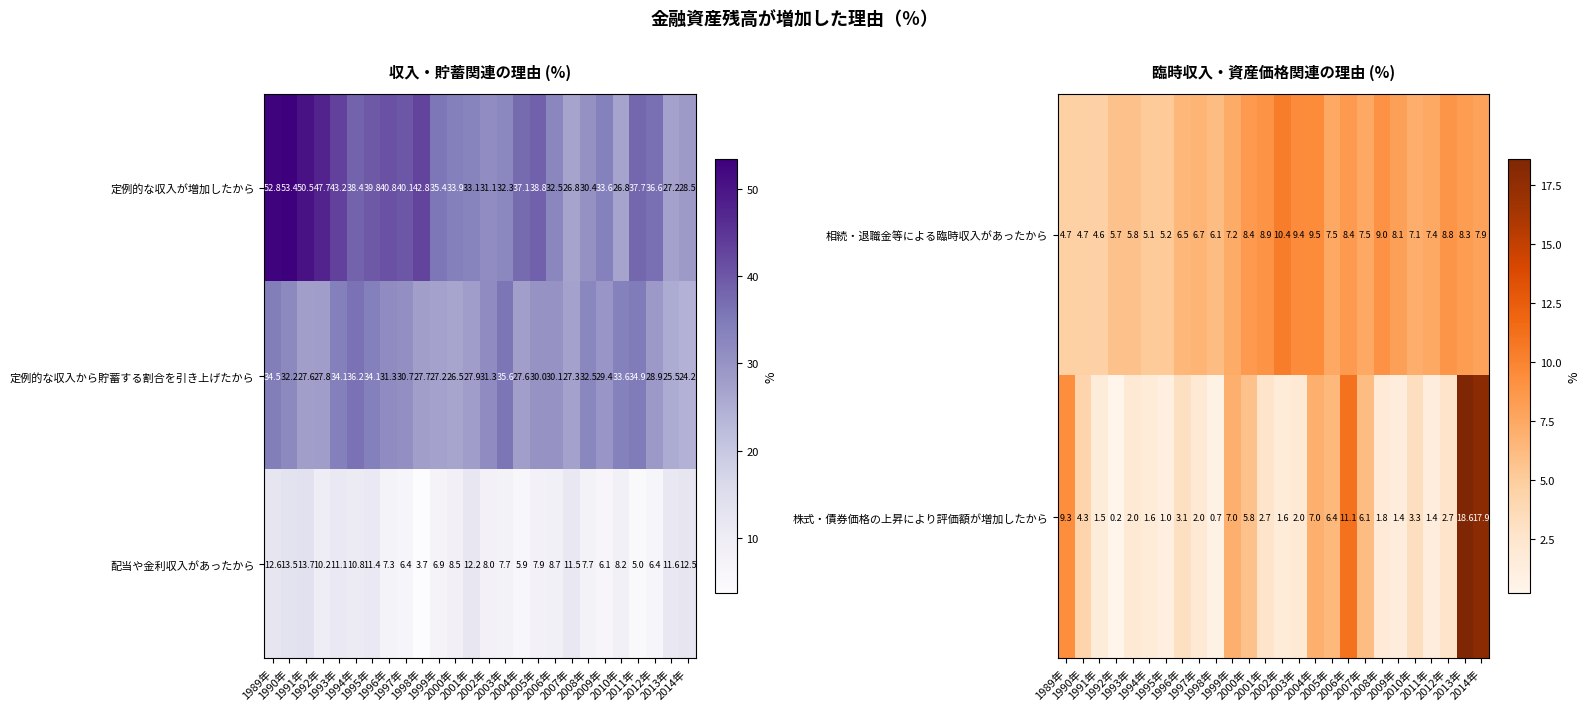

What is the difference between the maximum and second lowest values in the 配当や金利収入があったから series?

8.7